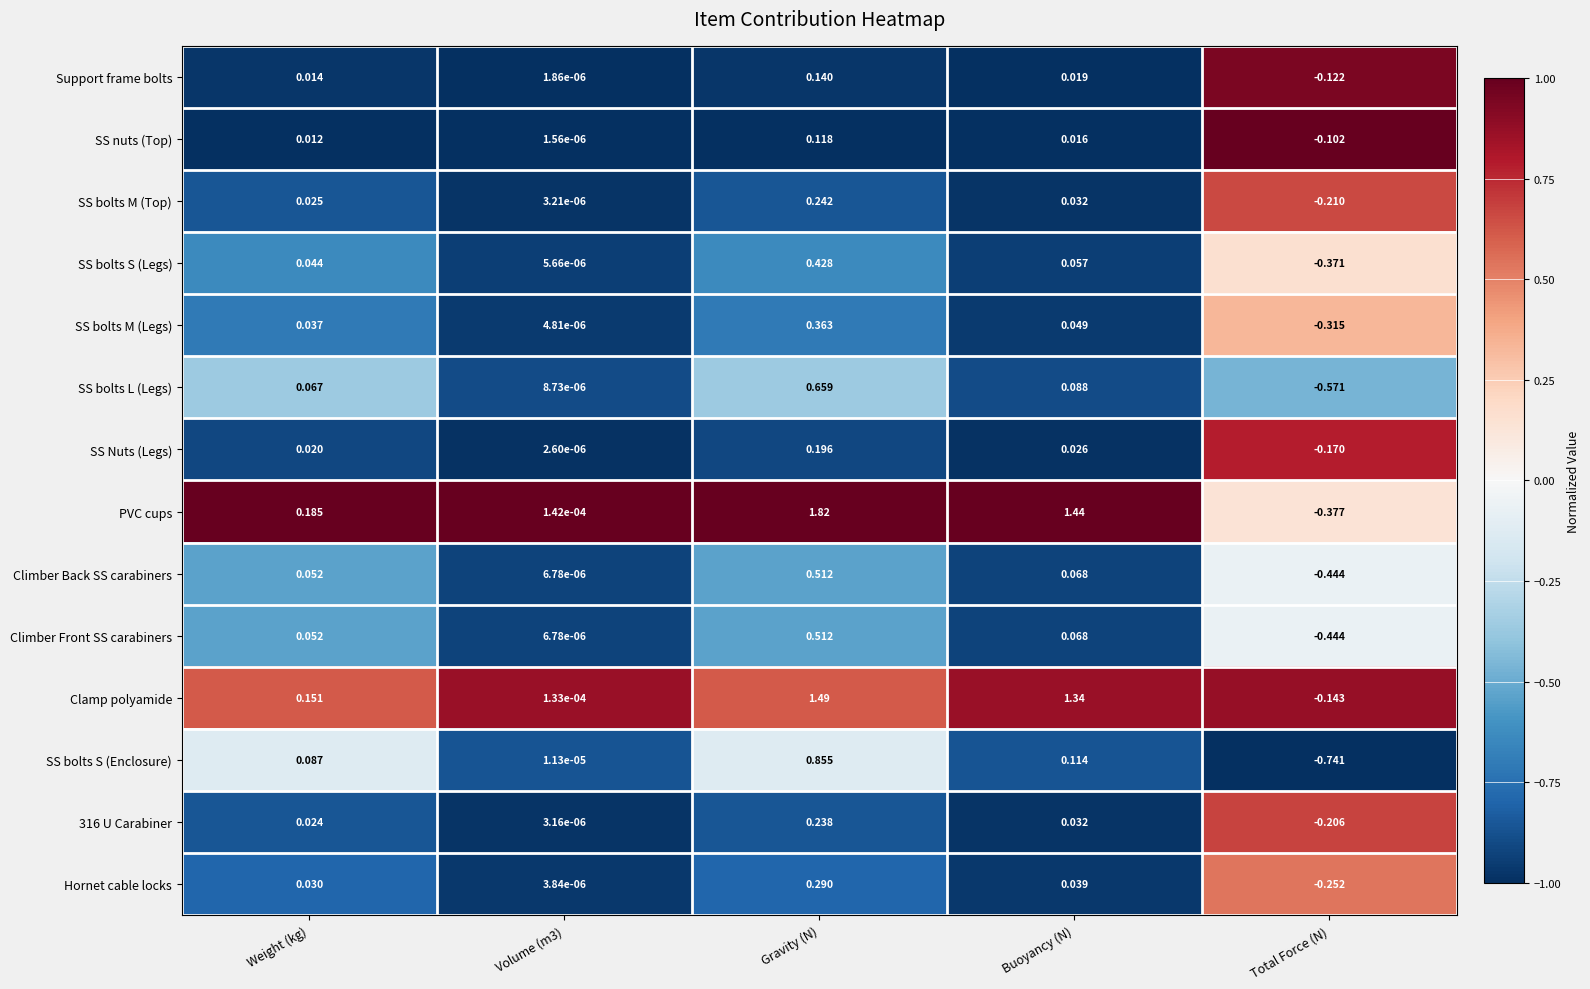

At which label does Climber Front SS carabiners first exceed 0?

Weight (kg)